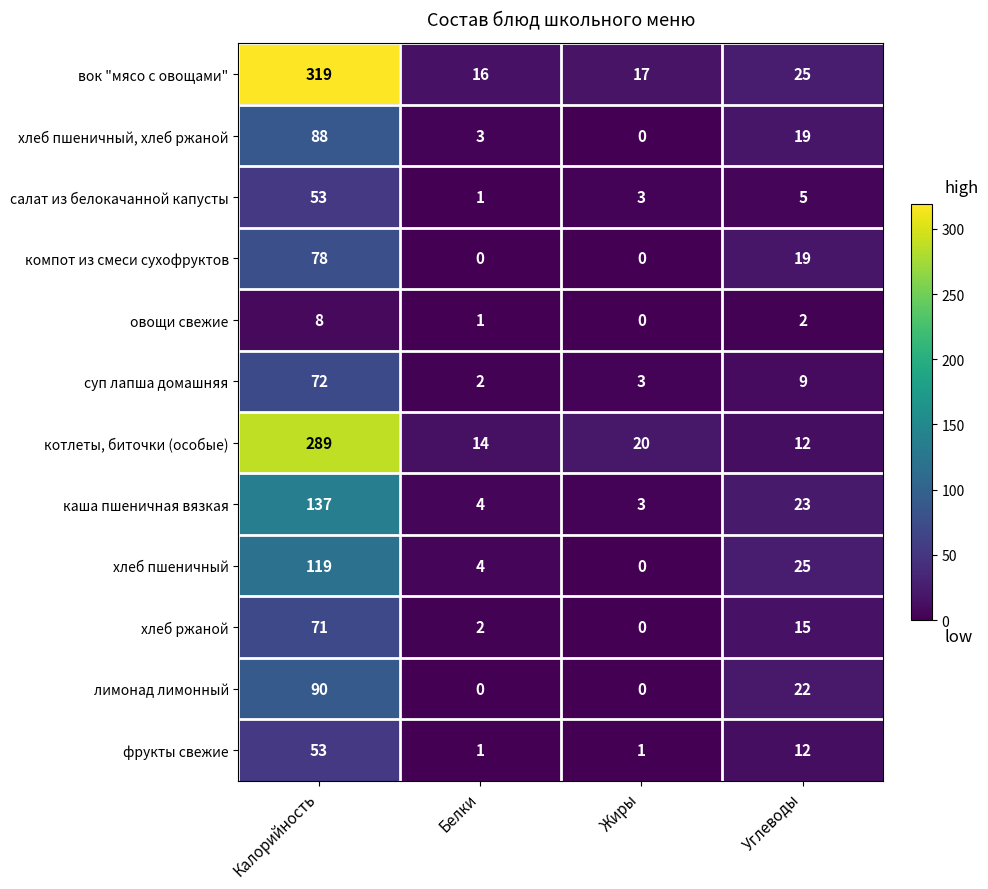

True or false: лимонад лимонный has a value of 152 at Калорийность.

False